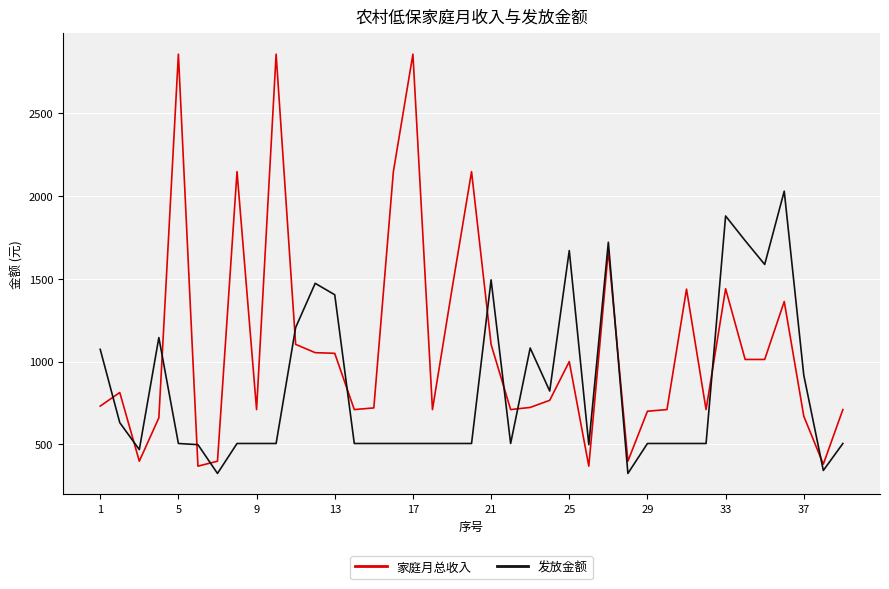

What is the maximum value for 发放金额?

2030